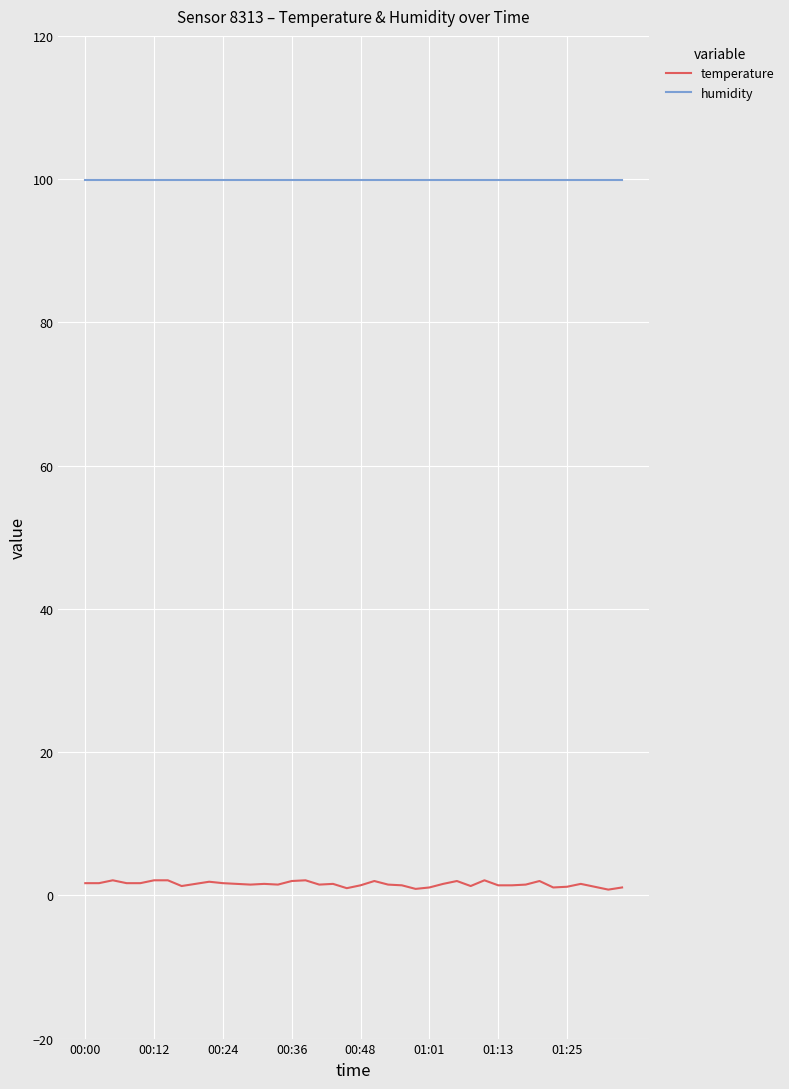

At how many categories does at least one series exceed 89?

40